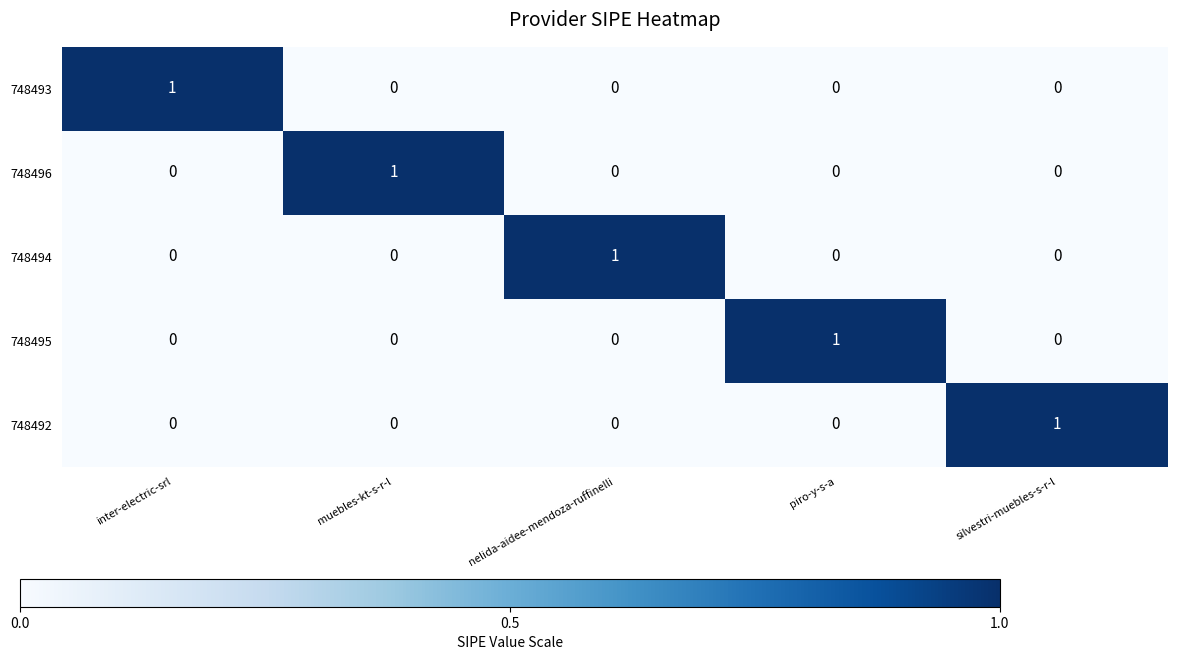

Reading right to left, extract all data points from this chart.

748493: silvestri-muebles-s-r-l=0	piro-y-s-a=0	nelida-aidee-mendoza-ruffinelli=0	muebles-kt-s-r-l=0	inter-electric-srl=1
748496: silvestri-muebles-s-r-l=0	piro-y-s-a=0	nelida-aidee-mendoza-ruffinelli=0	muebles-kt-s-r-l=1	inter-electric-srl=0
748494: silvestri-muebles-s-r-l=0	piro-y-s-a=0	nelida-aidee-mendoza-ruffinelli=1	muebles-kt-s-r-l=0	inter-electric-srl=0
748495: silvestri-muebles-s-r-l=0	piro-y-s-a=1	nelida-aidee-mendoza-ruffinelli=0	muebles-kt-s-r-l=0	inter-electric-srl=0
748492: silvestri-muebles-s-r-l=1	piro-y-s-a=0	nelida-aidee-mendoza-ruffinelli=0	muebles-kt-s-r-l=0	inter-electric-srl=0